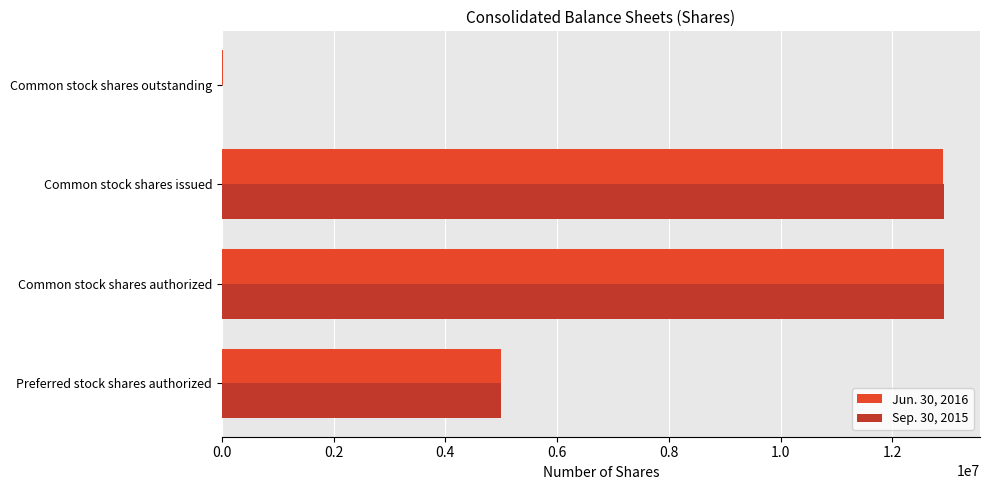

Is the value of Sep. 30, 2015 at Common stock shares outstanding greater than the value of Jun. 30, 2016 at Common stock shares authorized?

No